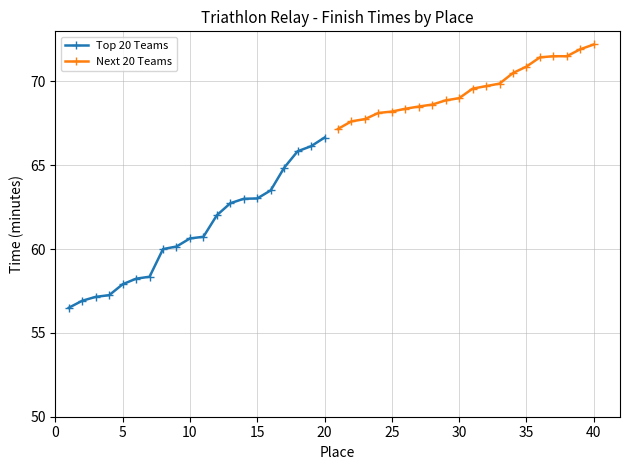

The value of Top 20 Teams at 10 is 60.6. True or false?

True